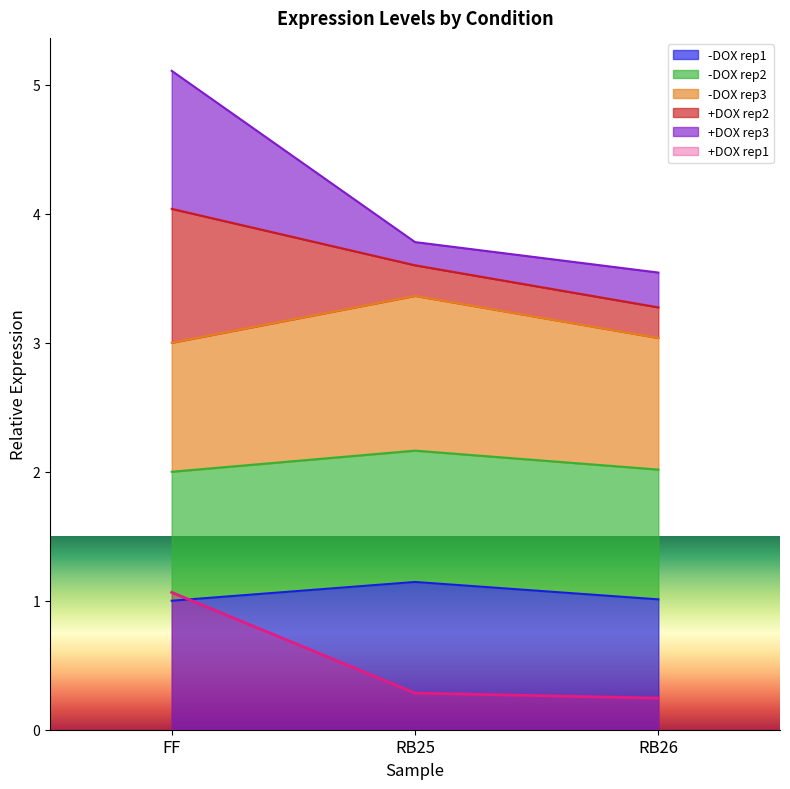

Is it true that col_5 equals 0.1 at RB25?

False